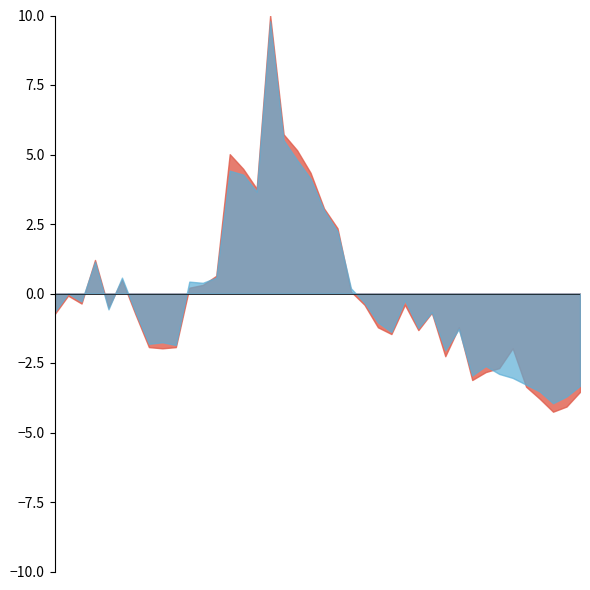

True or false: P1 has more than 2 interior local peaks.

True